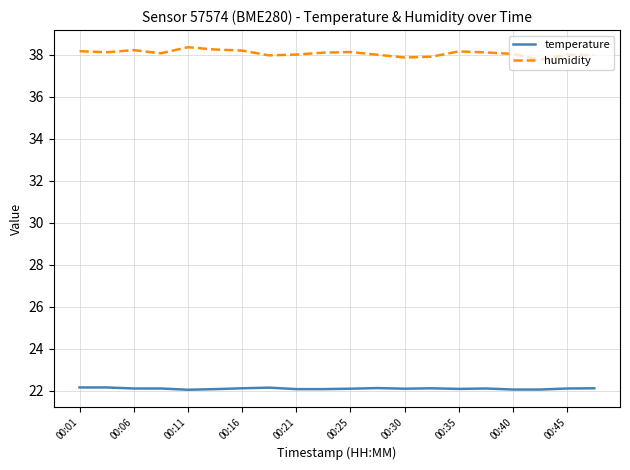

True or false: temperature and humidity cross at least once.

False